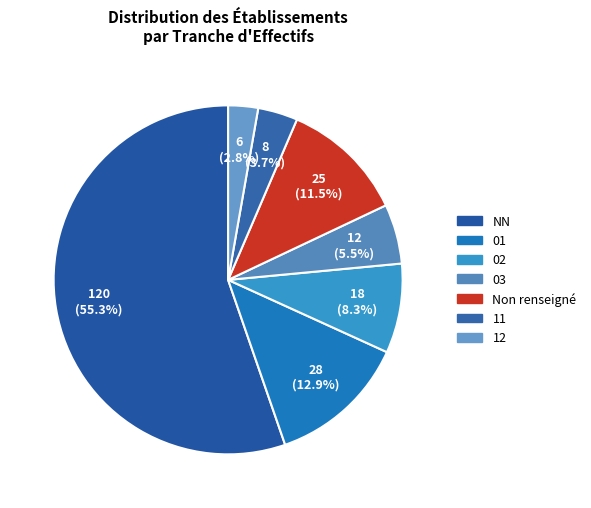

Is there a majority slice in this chart?

Yes